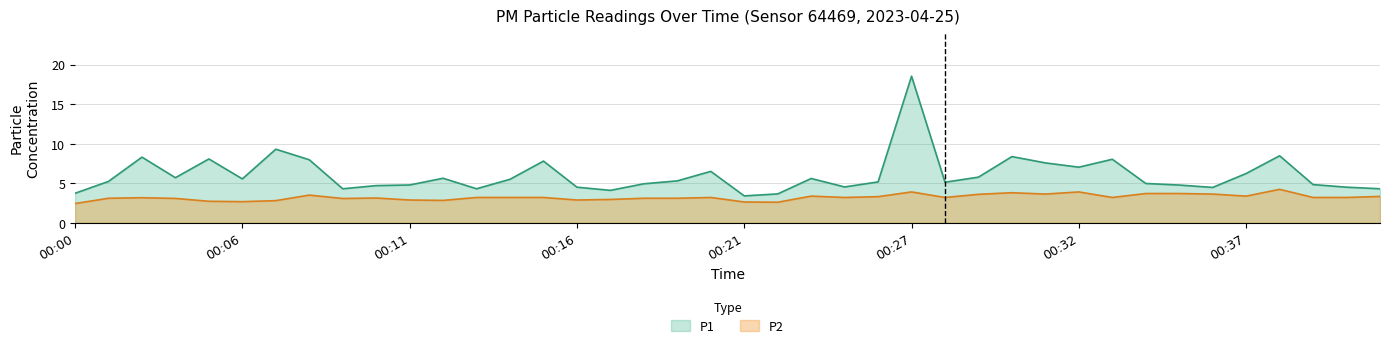

What is the average value of the P2 series?

3.2